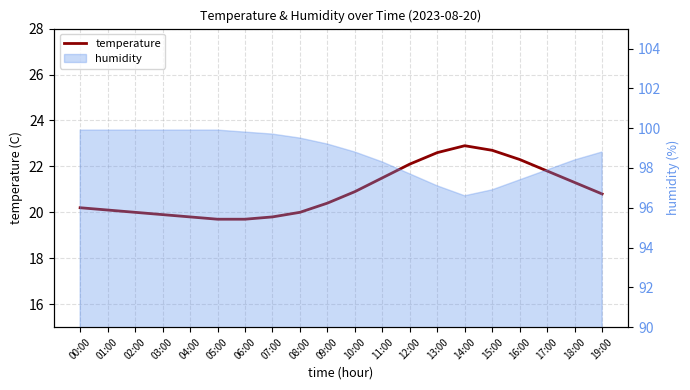

How many interior local peaks (higher than both neighbors) does the data have?

1